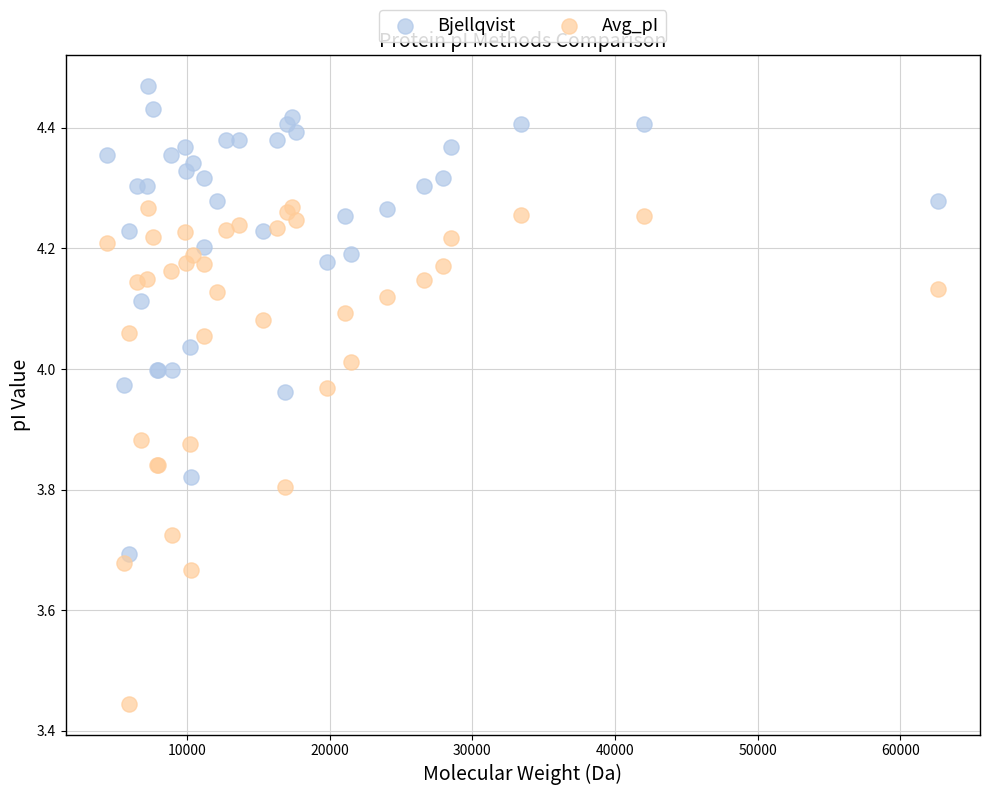

Which series contains the highest Y value?

Bjellqvist